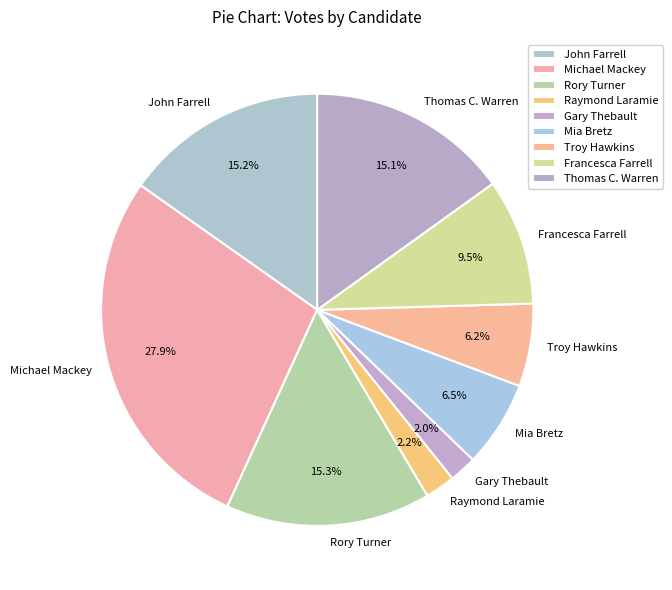

How many segments does this pie chart have?

9